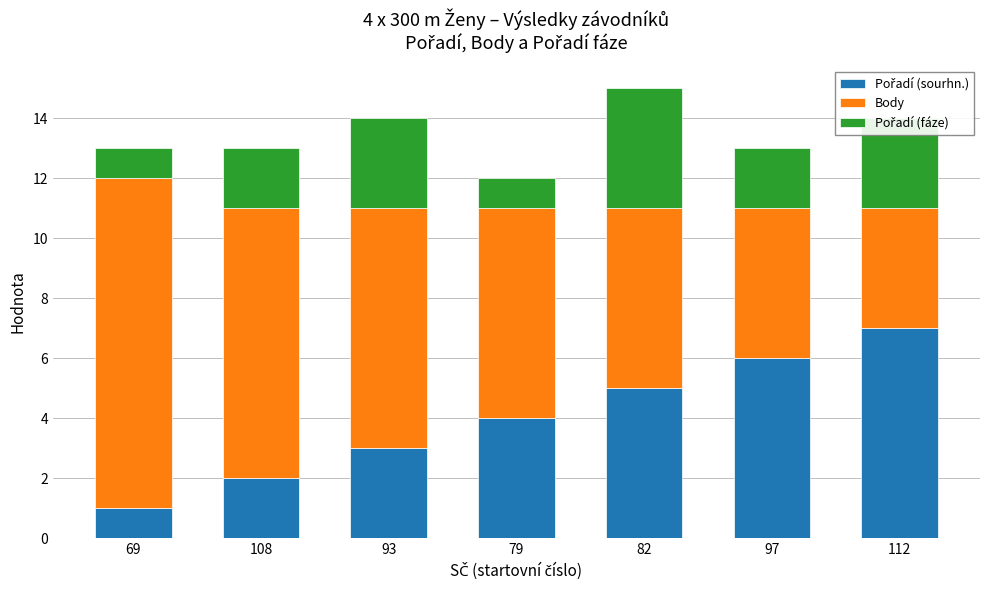

At which category is the sum across all series the highest?

82